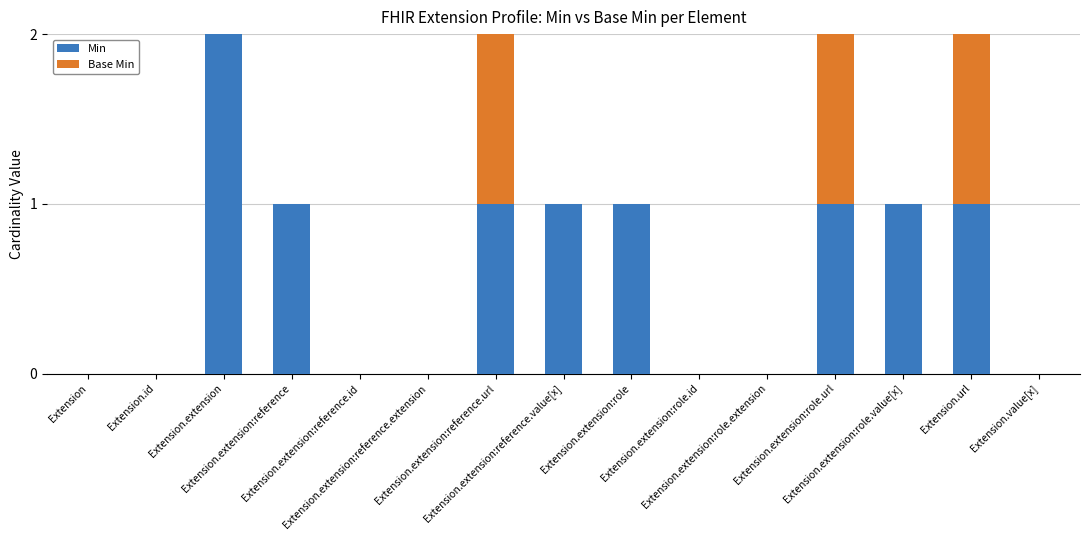

What is the sum of all Min values?

9